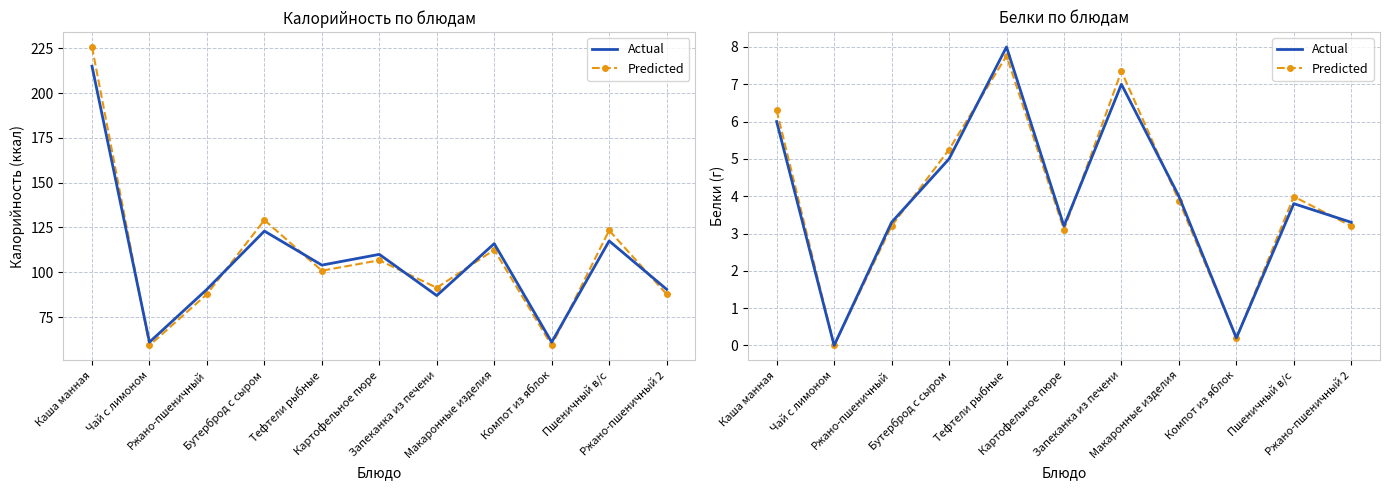

Where is the first local minimum for Predicted?

Чай с лимоном